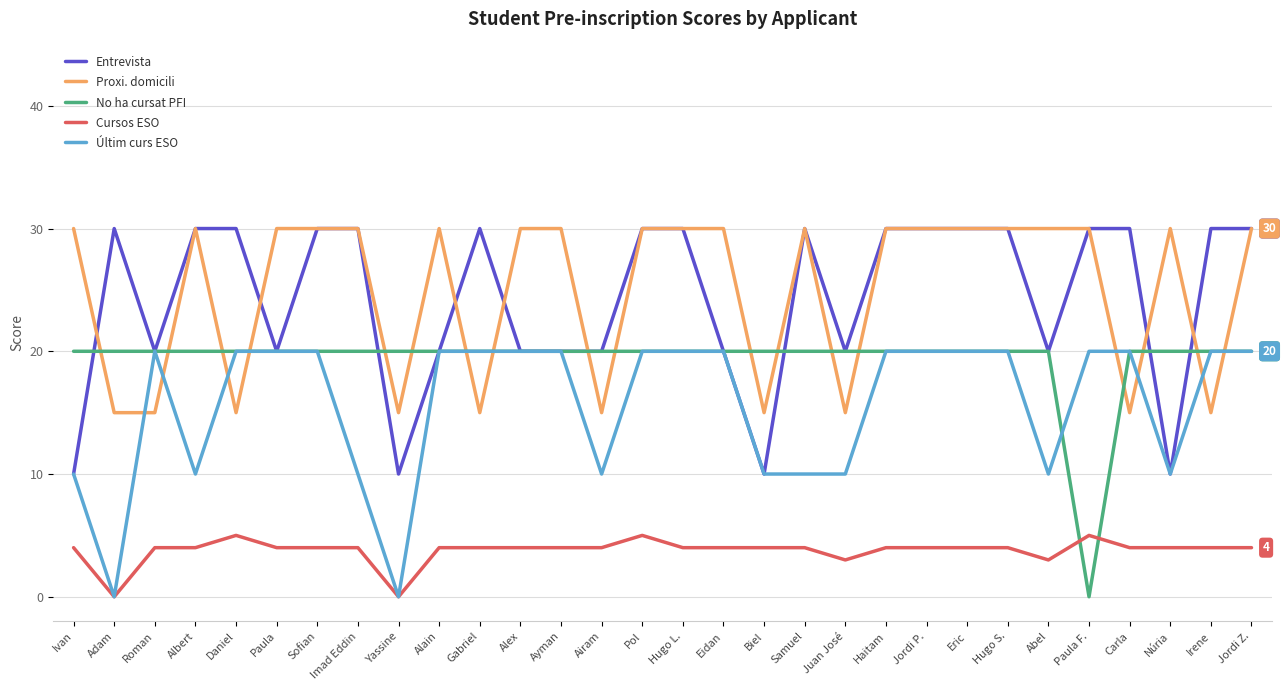

Which series ends up on top after the final intersection of Últim curs ESO and Proxi. domicili?

Proxi. domicili